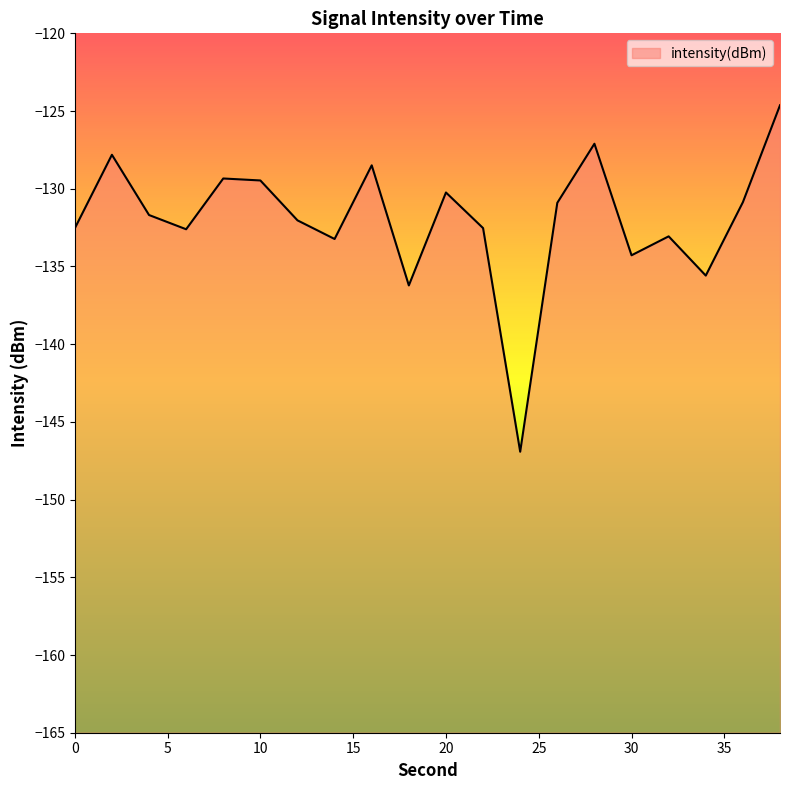

How many data points are less than -131?

11